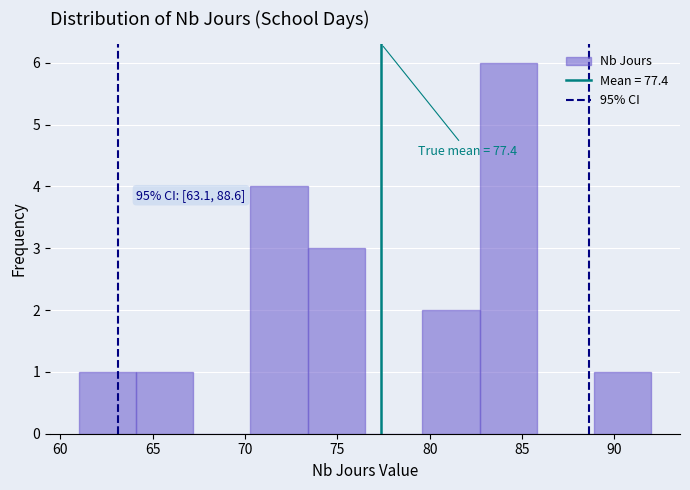

Over which range of the x-axis is the bar tallest?

82.7 to 85.8